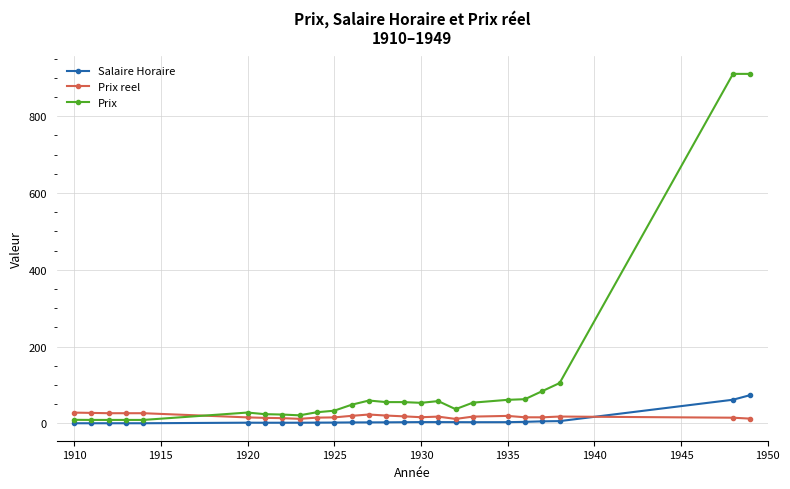

What is the greatest value displayed?

910.0